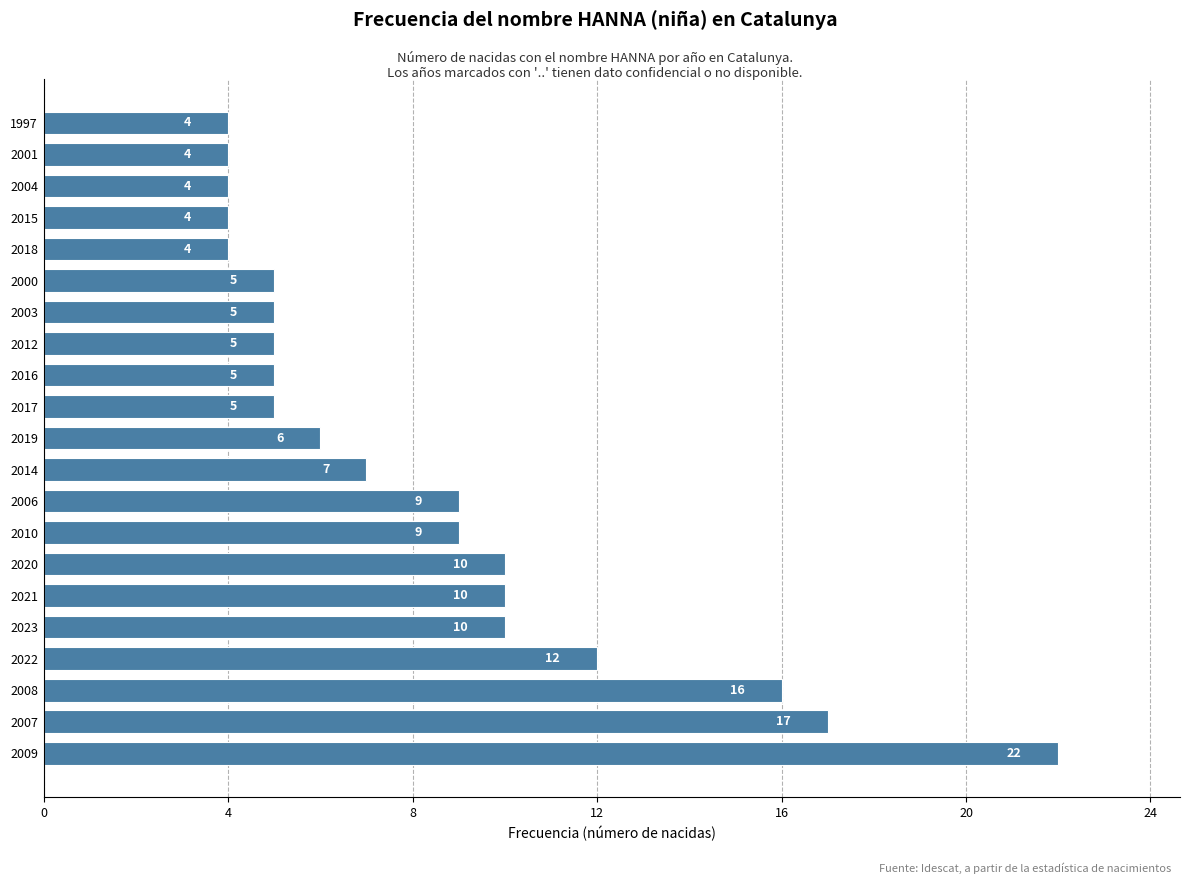

Between 2010 and 2022, which is larger?

2022